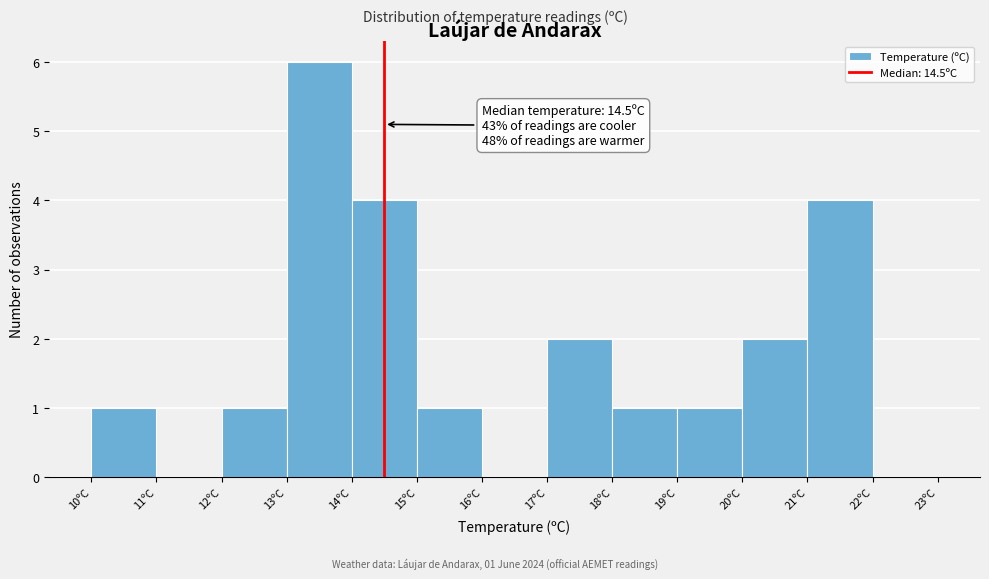

Over which range of the x-axis is the bar tallest?

13 to 14